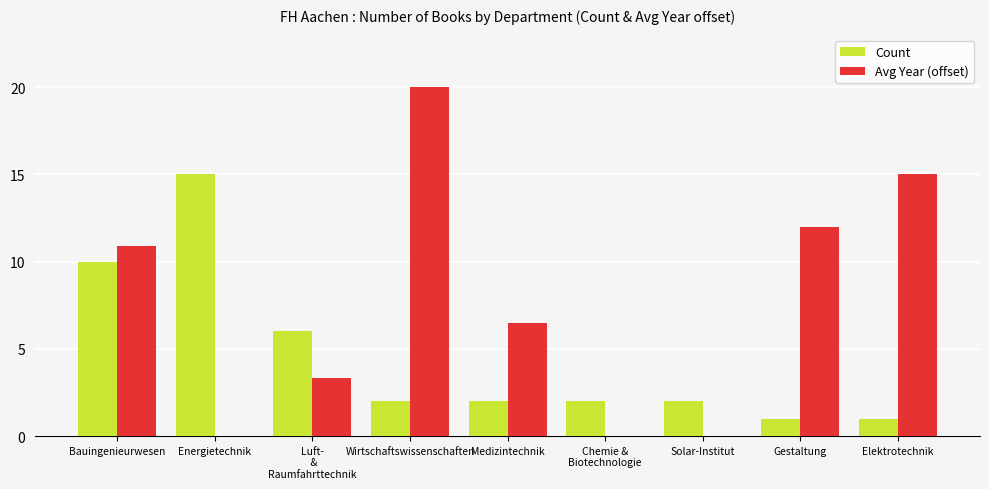

Does the chart contain stacked bars?

No